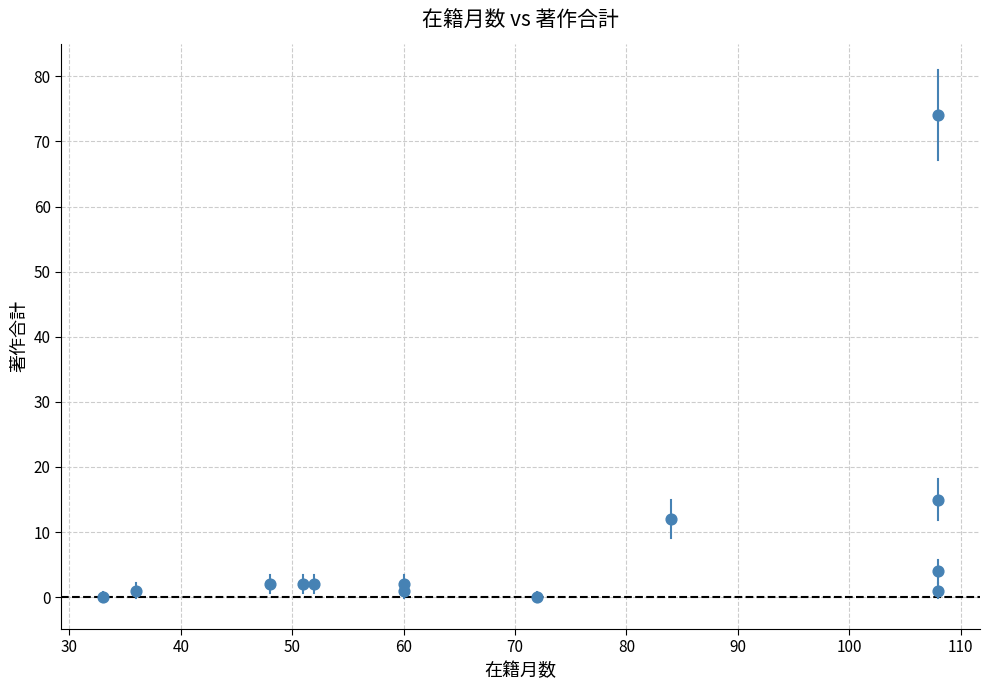

What is the range of Y values (max minus min)?

74